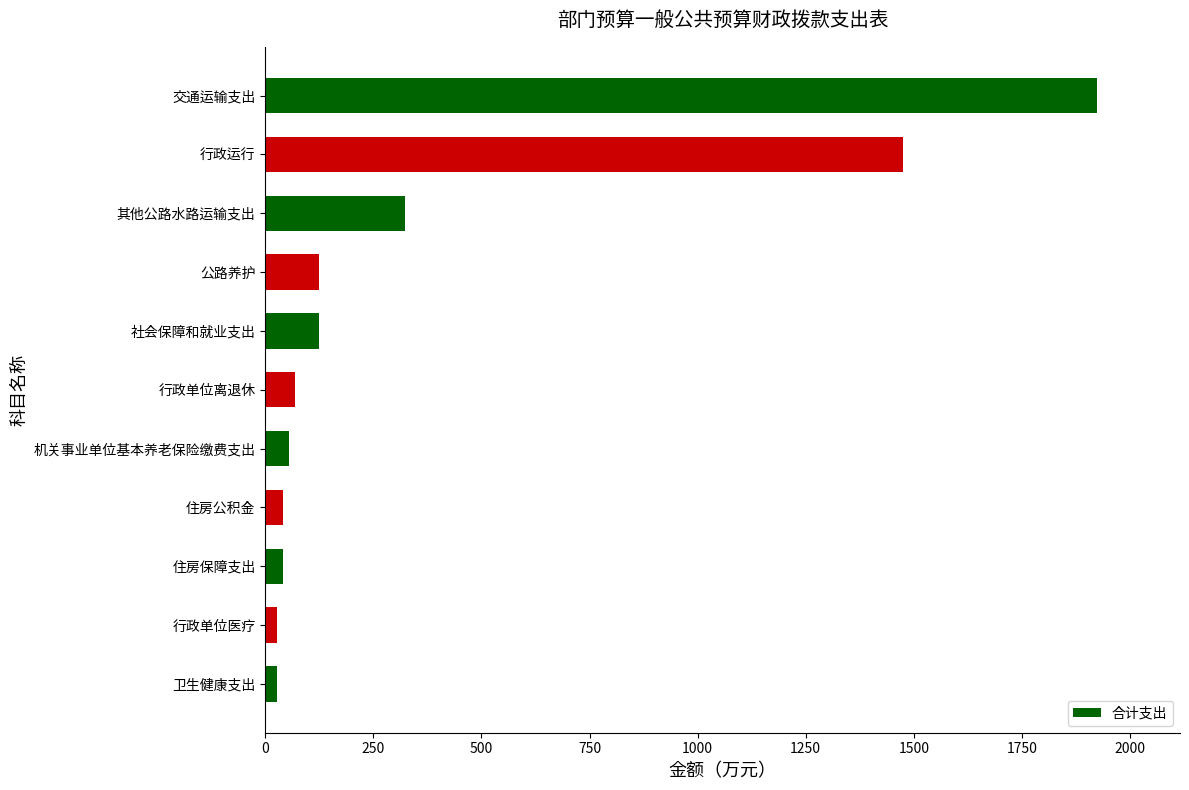

True or false: the data shows 69.8 at 行政单位离退休.

True